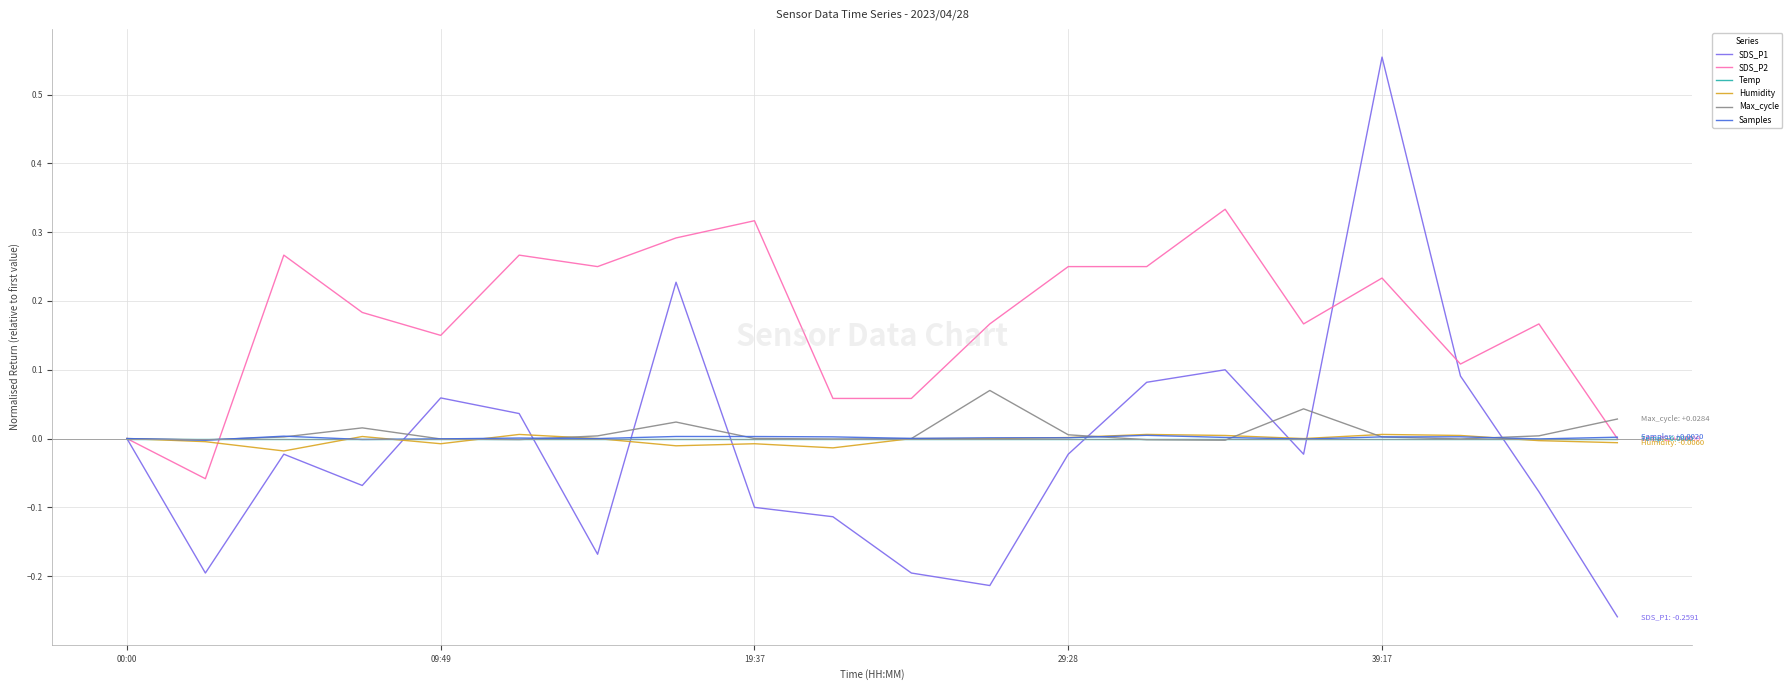

Which series has the largest total across all categories?

SDS_P2